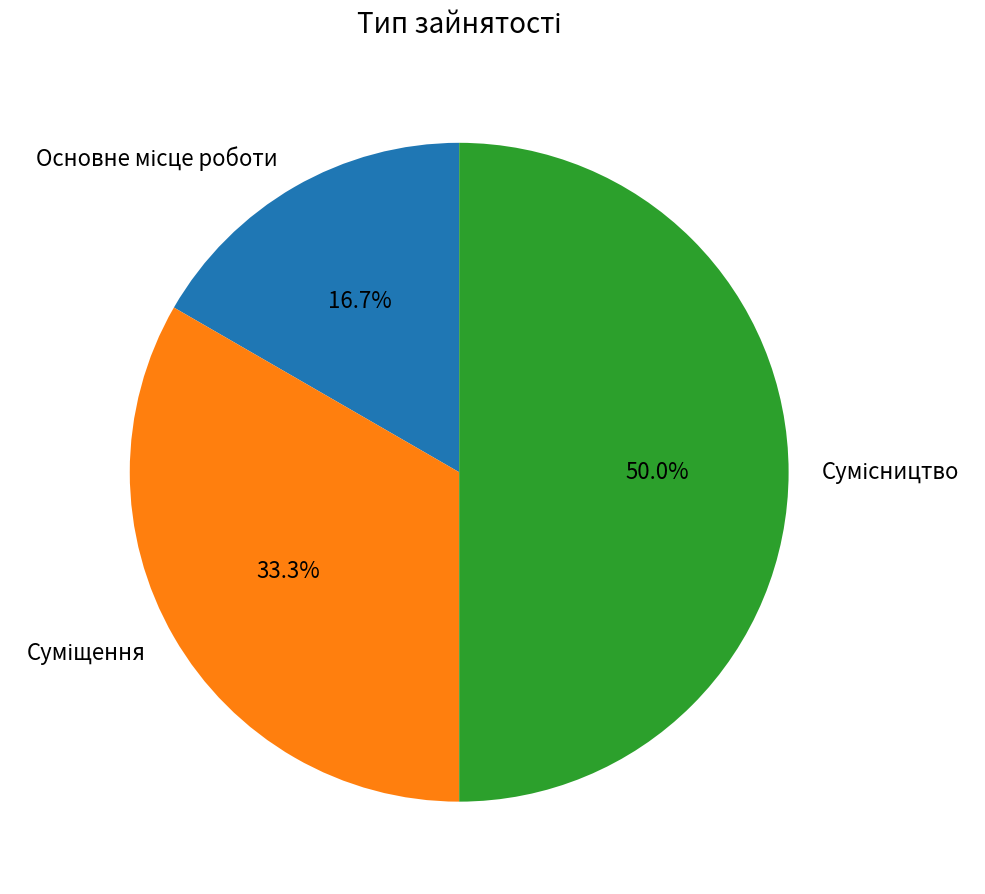

Combined, do Основне місце роботи and Сумісництво account for over 50%?

Yes